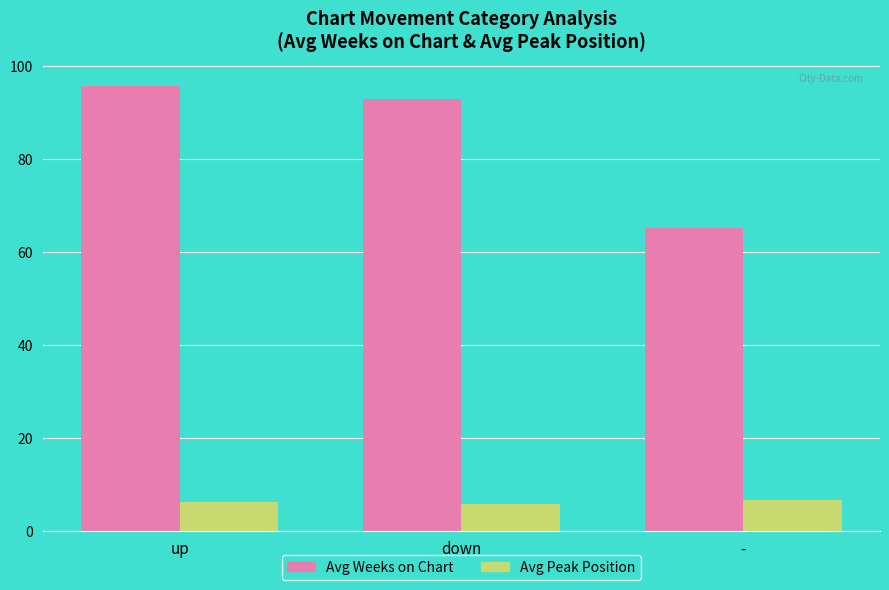

Is the value of Avg Peak Position at down greater than the value of Avg Weeks on Chart at up?

No